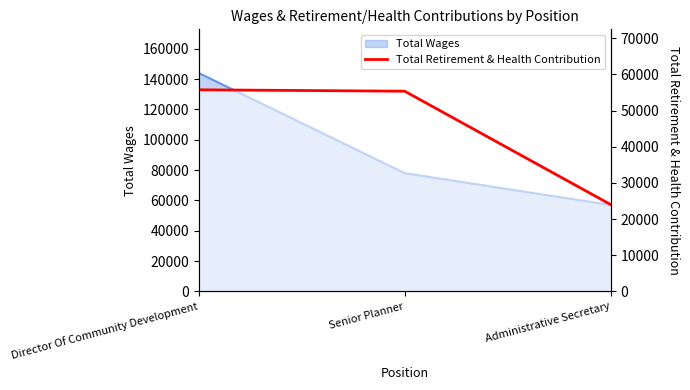

Reading left to right, extract all data points from this chart.

55723	55335	23992